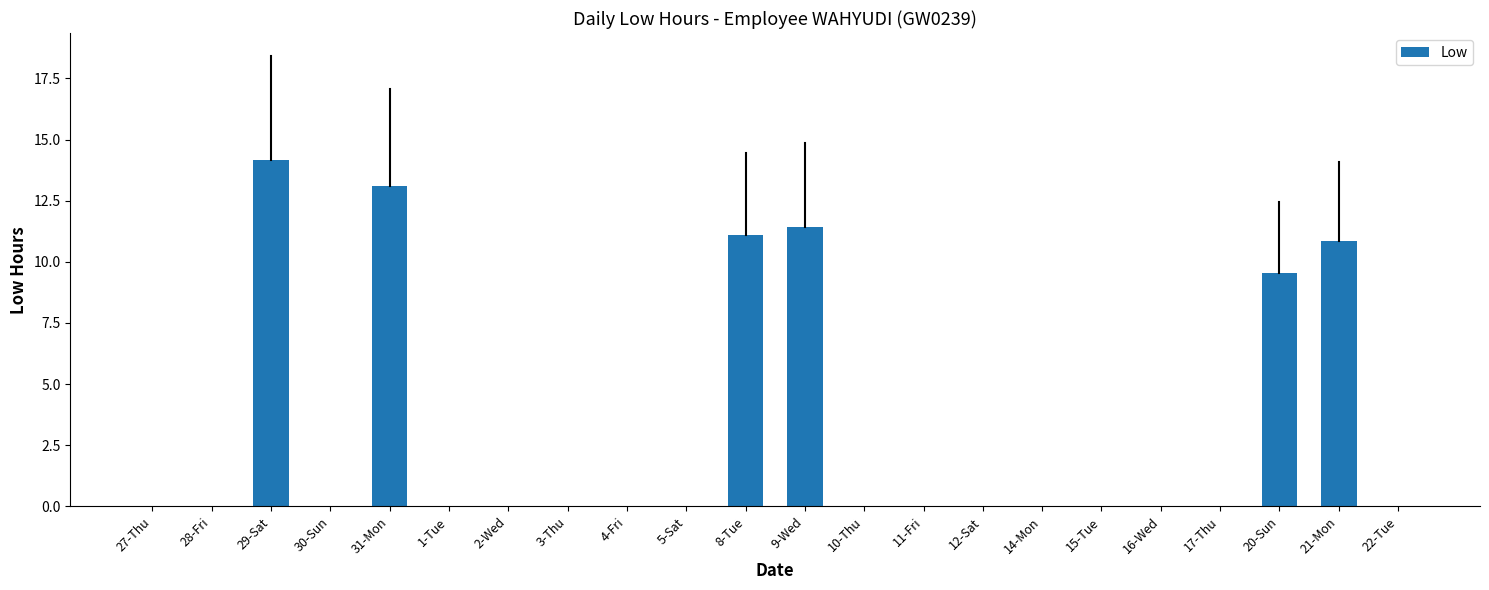

How many distinct data groups are displayed?

1